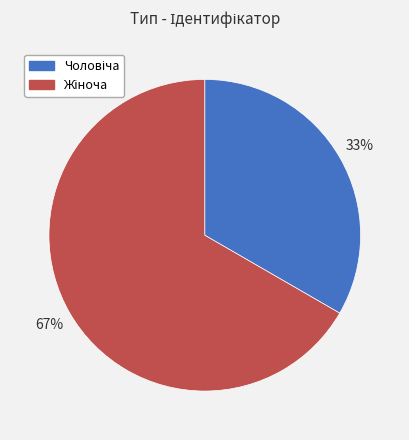

To the nearest percent, what is the average slice percentage?

50%